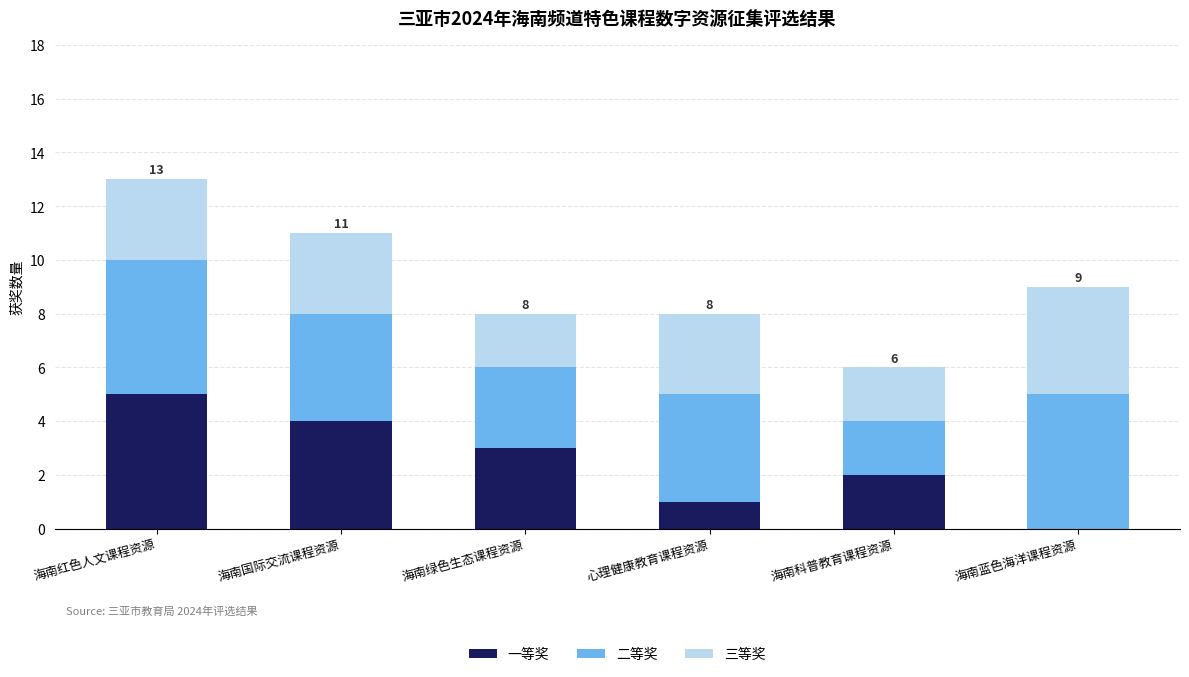

The 一等奖 series shows 3 at 海南科普教育课程资源. True or false?

False